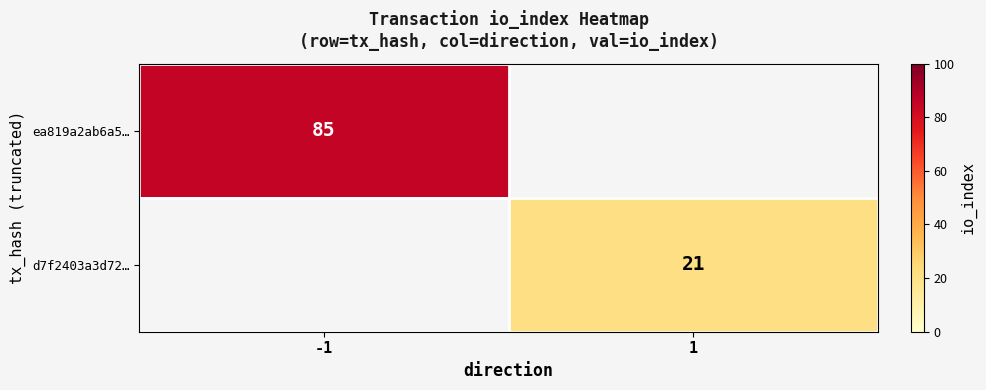

The value of ea819a2ab6a5… at -1 is 125. True or false?

False